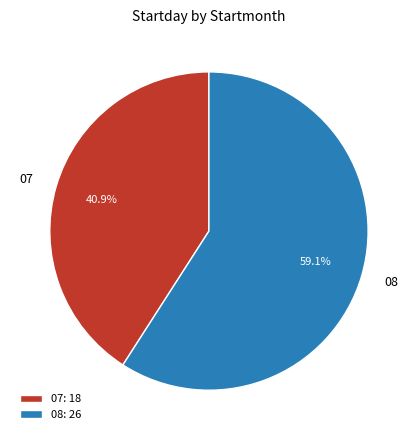

To the nearest percent, what is the combined percentage of 08 and 07?

100%